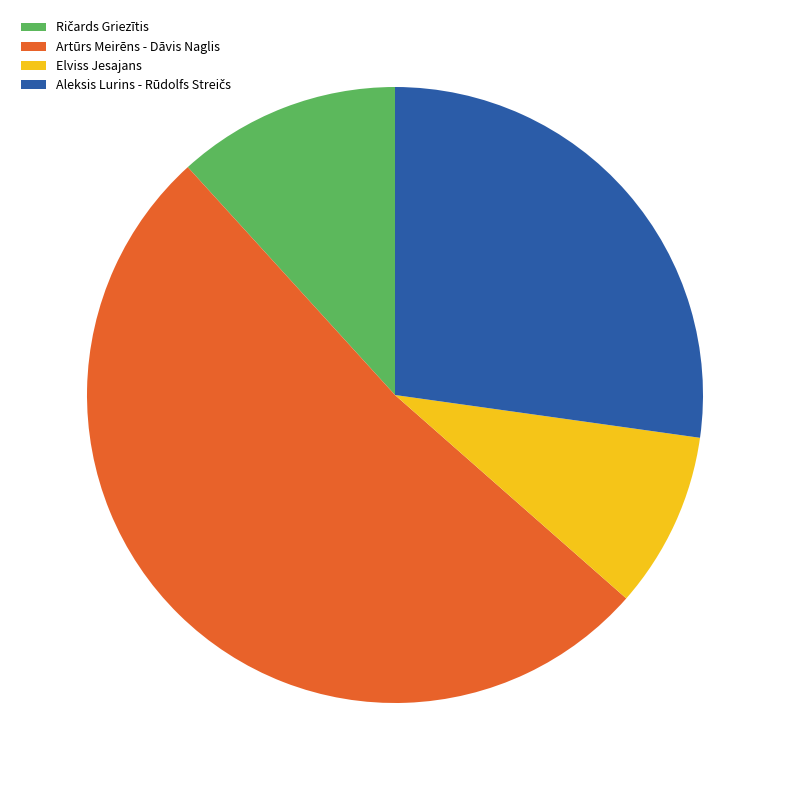

Is there a majority slice in this chart?

Yes